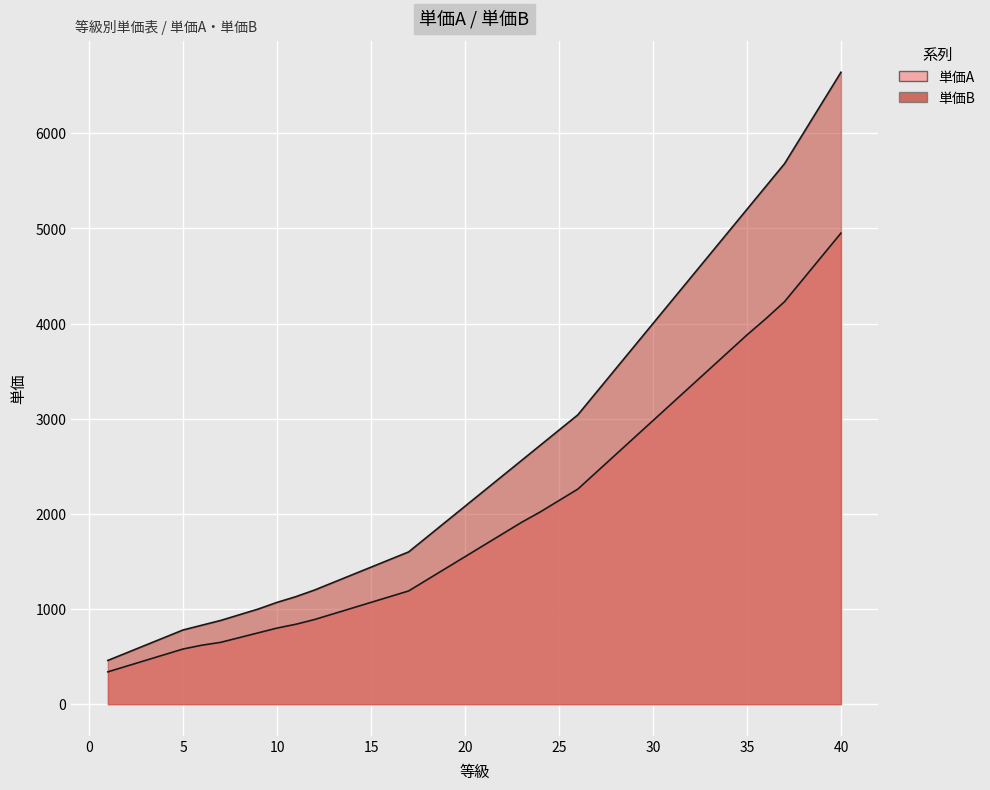

What is the sum of all 単価A values?

79830